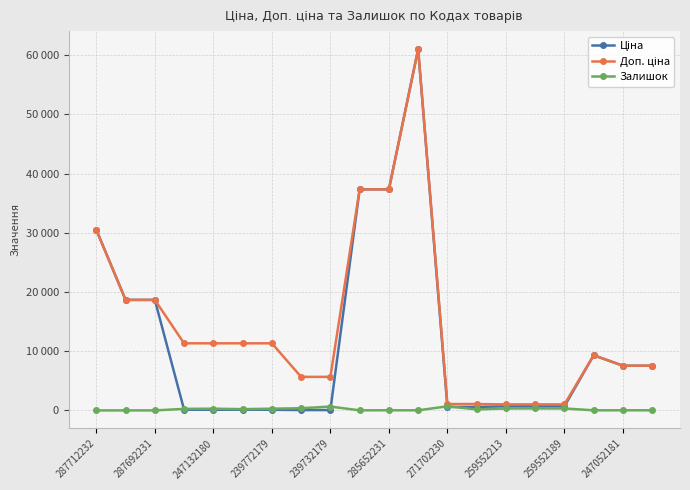

Does the chart have visible grid lines?

Yes